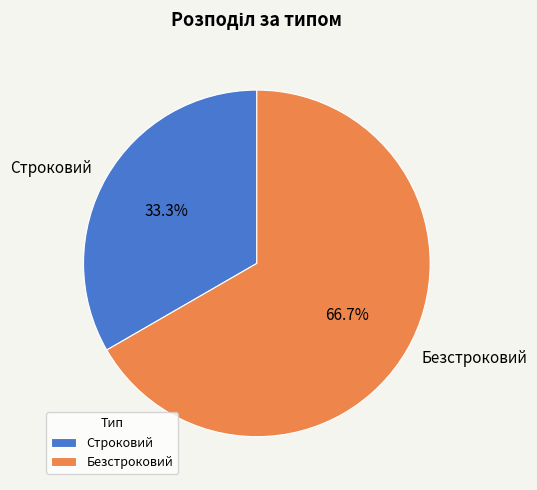

Rank the categories by value from lowest to highest.

Строковий, Безстроковий